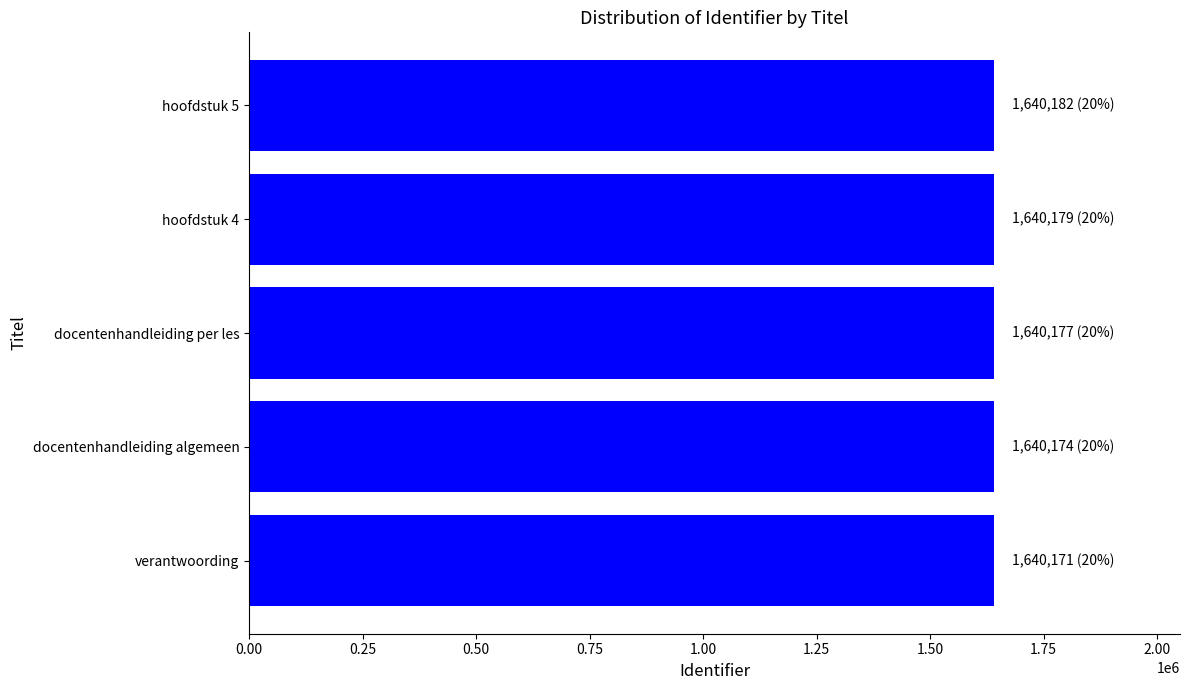

The chart shows a value of 2705948 at docentenhandleiding per les. True or false?

False